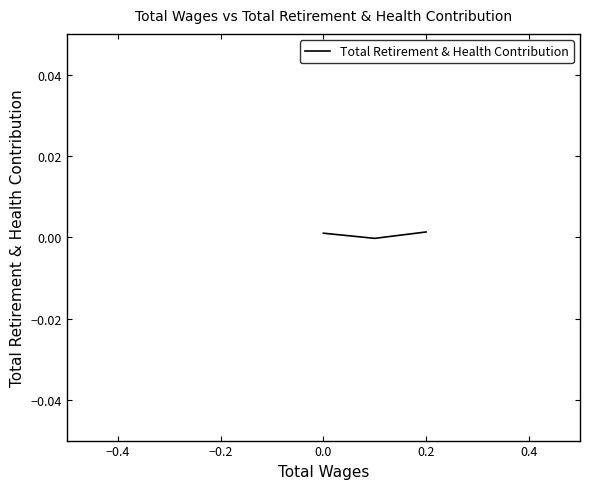

Does the chart have visible grid lines?

No